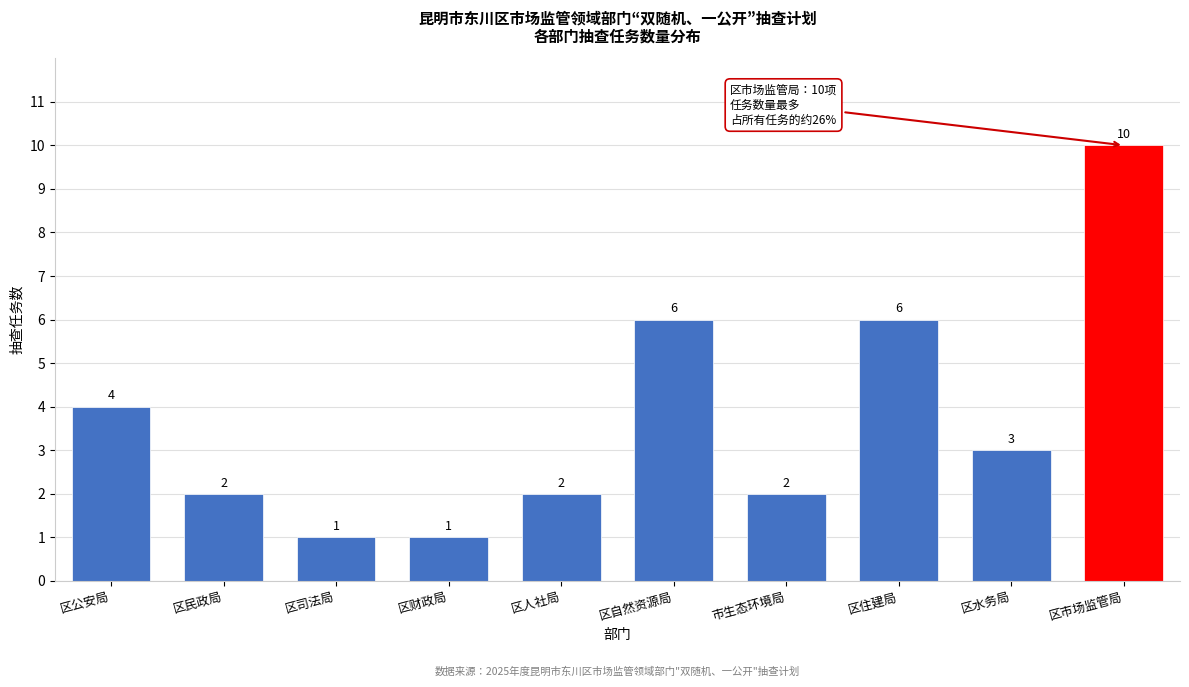

Reading left to right, extract all data points from this chart.

4	2	1	1	2	6	2	6	3	10